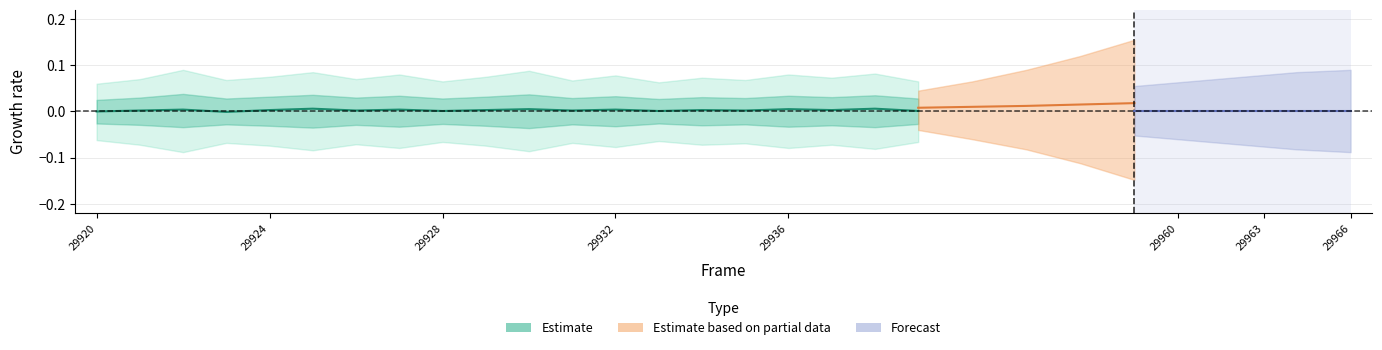

How many values are above zero?

18